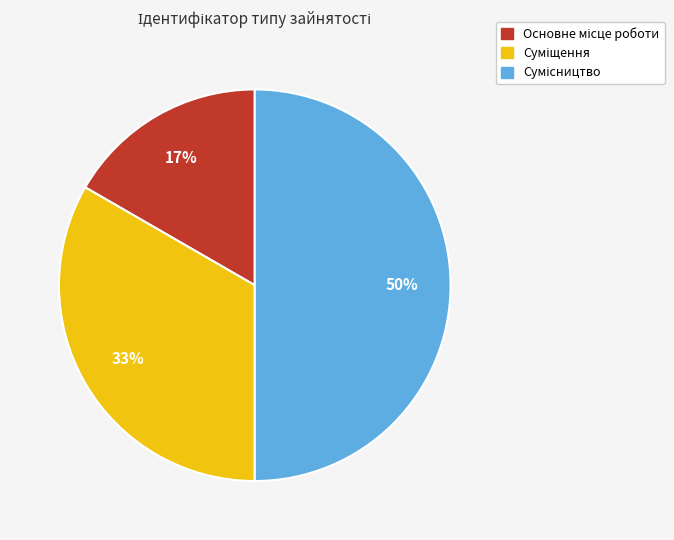

To the nearest percent, what is the difference between the largest and smallest slice percentages?

33%